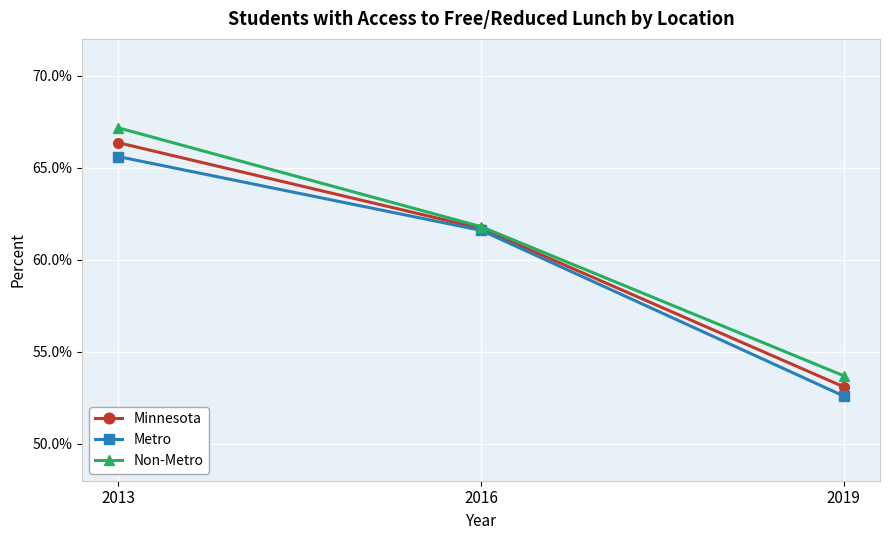

What are all the series names shown in the legend?

Minnesota, Metro, Non-Metro